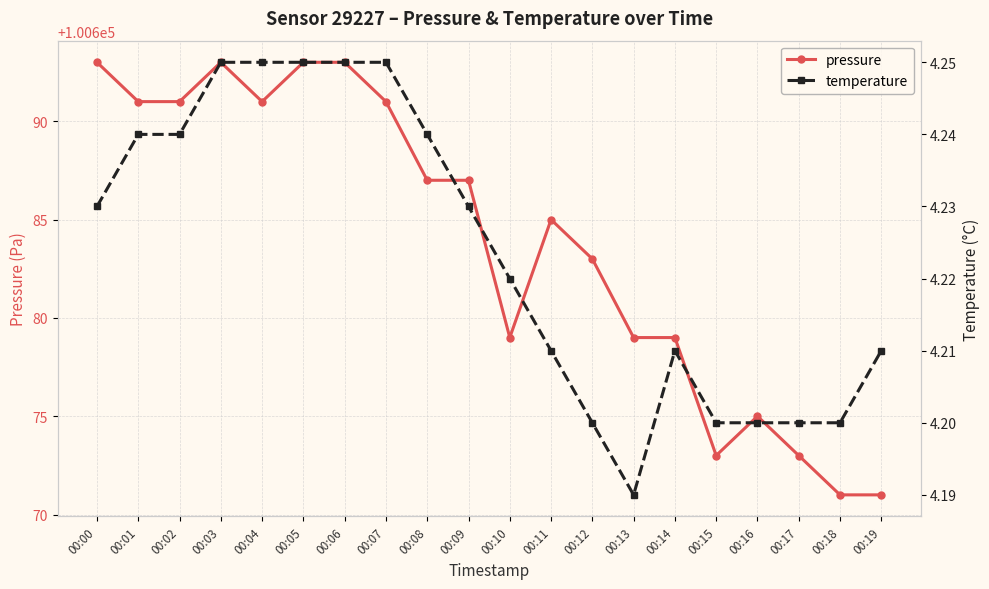

What is the smallest value displayed?

4.2